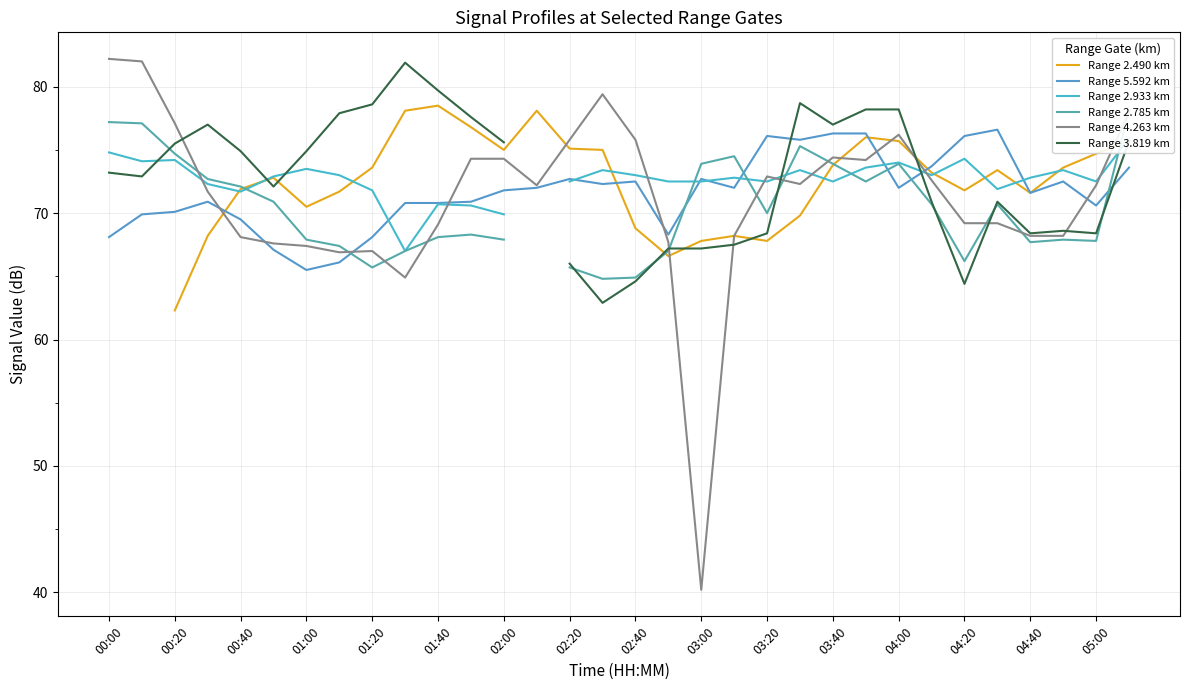

What is the maximum value for Range 5.592 km?

76.6